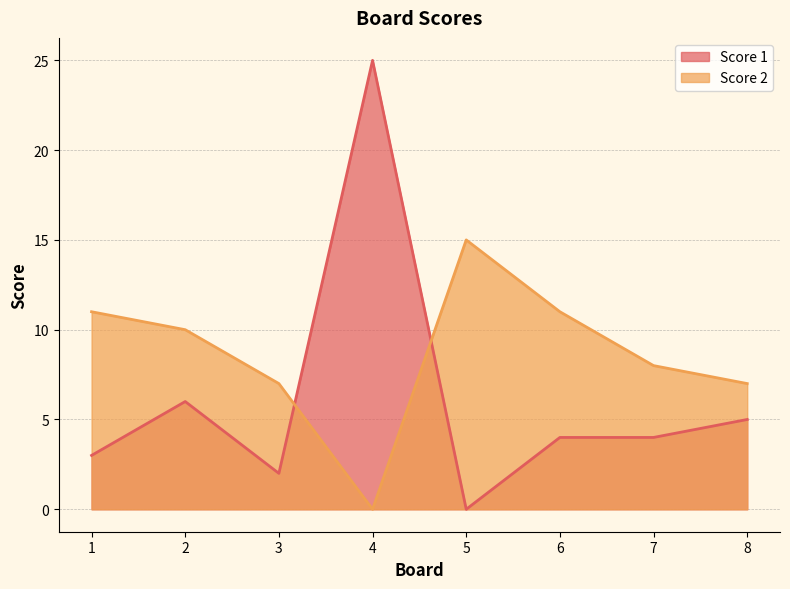

Between which two adjacent categories do Score 1 and Score 2 first intersect?

3 and 4